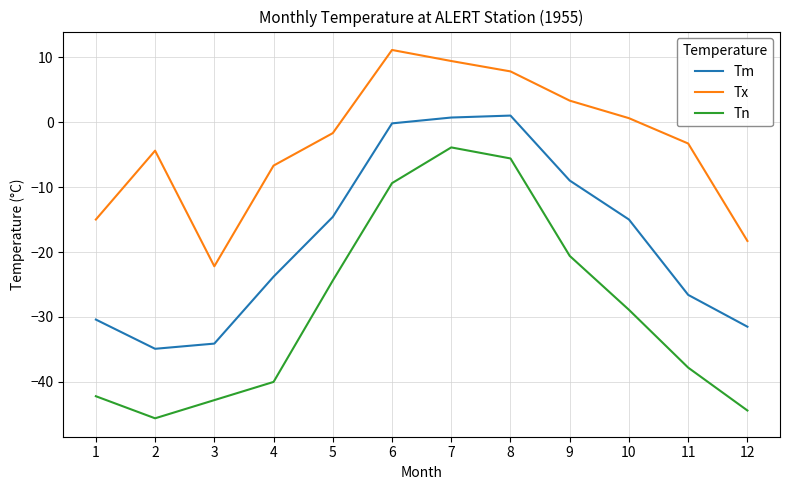

Reading right to left, transcribe all the data shown in this chart.

Tm: -31.5	-26.6	-15.0	-9.0	1.0	0.7	-0.2	-14.6	-23.8	-34.1	-34.9	-30.4
Tx: -18.3	-3.3	0.6	3.3	7.8	9.4	11.1	-1.7	-6.7	-22.2	-4.4	-15.0
Tn: -44.4	-37.8	-28.9	-20.6	-5.6	-3.9	-9.4	-24.4	-40.0	-42.8	-45.6	-42.2